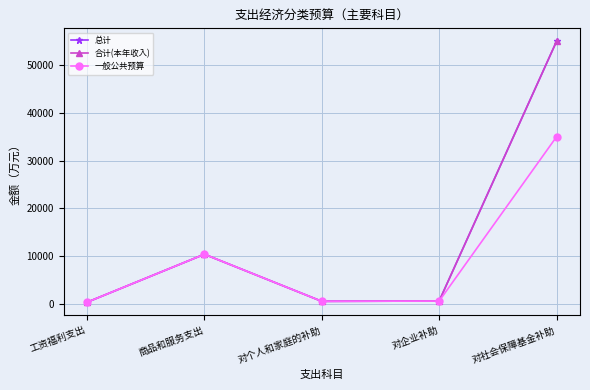

What is the value of the 一般公共预算 point at the 1st from the left?

333.4